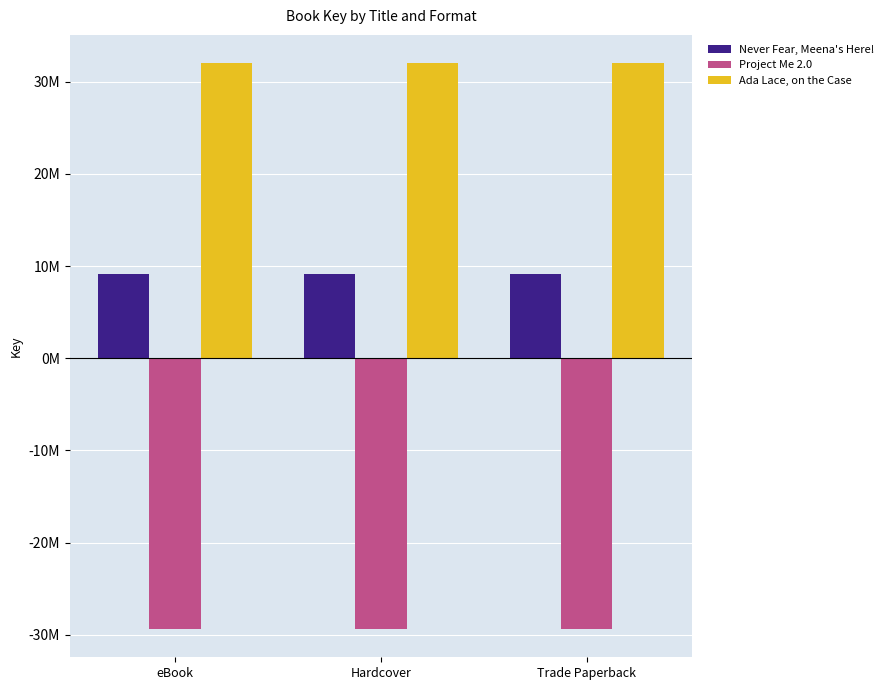

What is the maximum value for Never Fear, Meena's Here!?

9.1